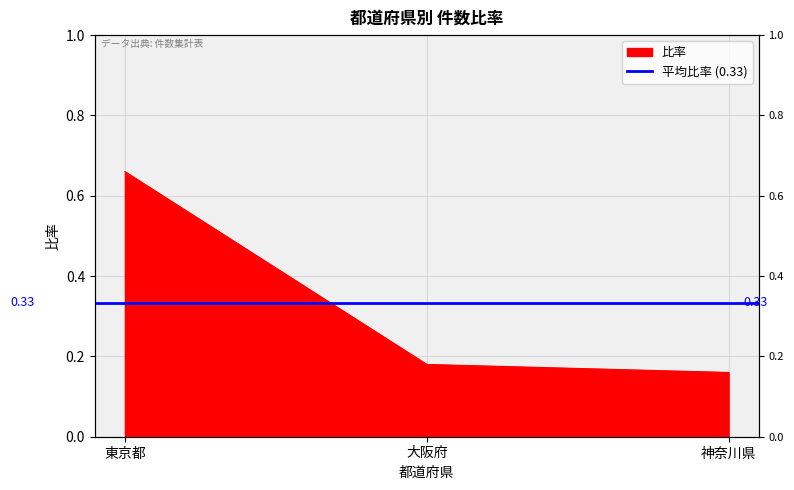

The chart shows a value of 0.2 at 神奈川県. True or false?

False